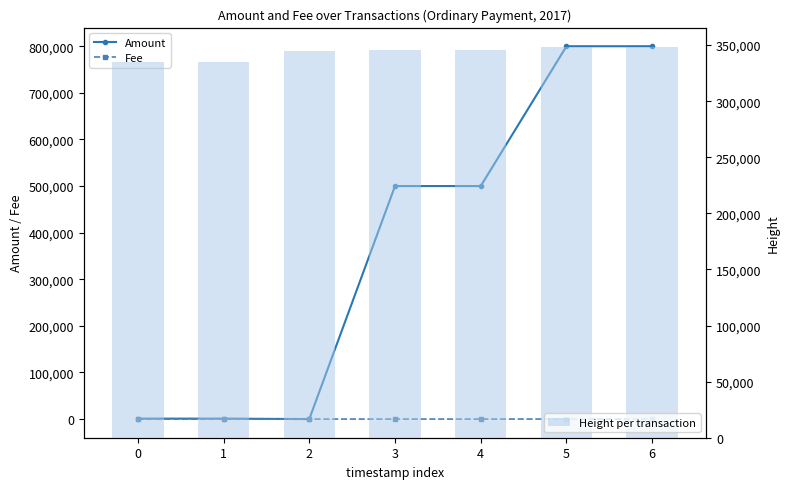

What are all the series names shown in the legend?

Amount, Fee, Height per transaction